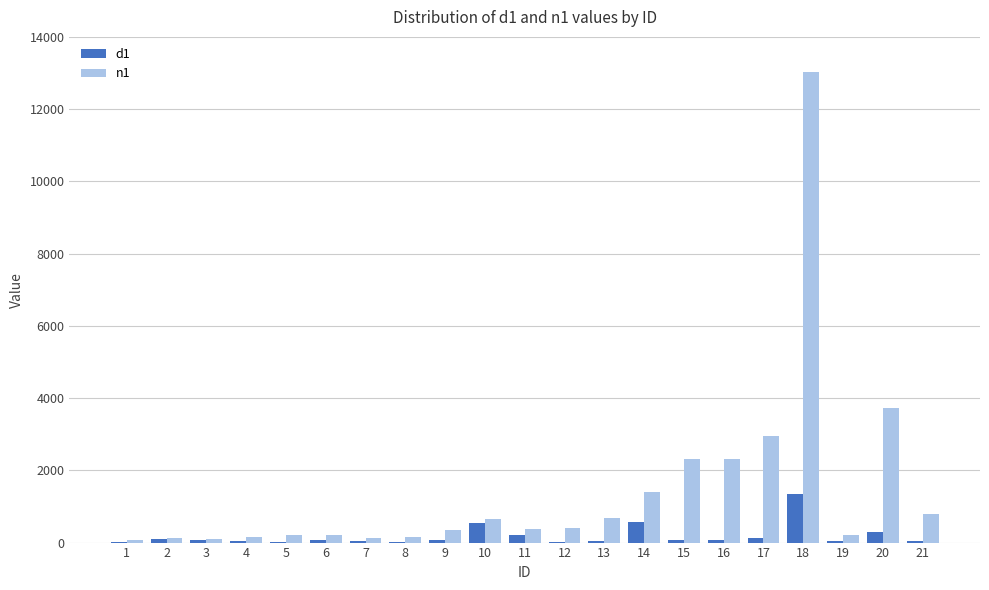

At which category is the sum across all series the highest?

18